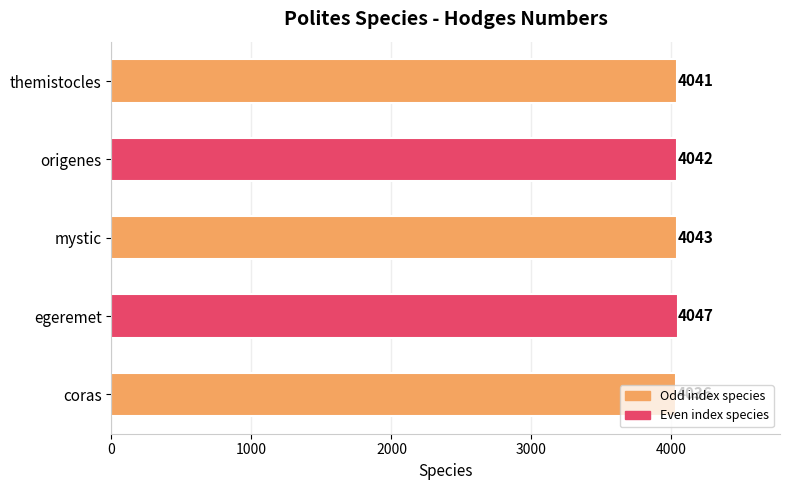

How many bars are there in total?

5